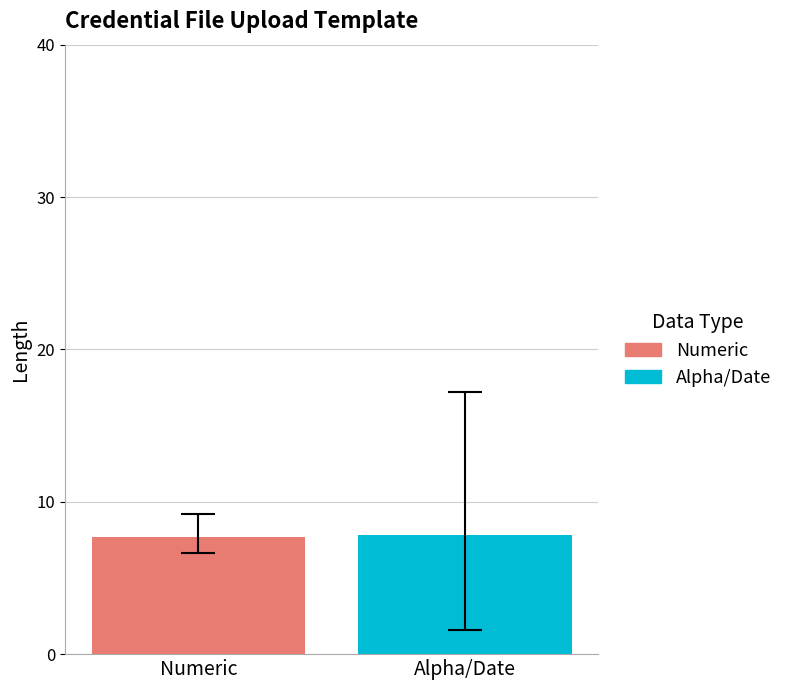

Which series has the widest spread of values?

Numeric